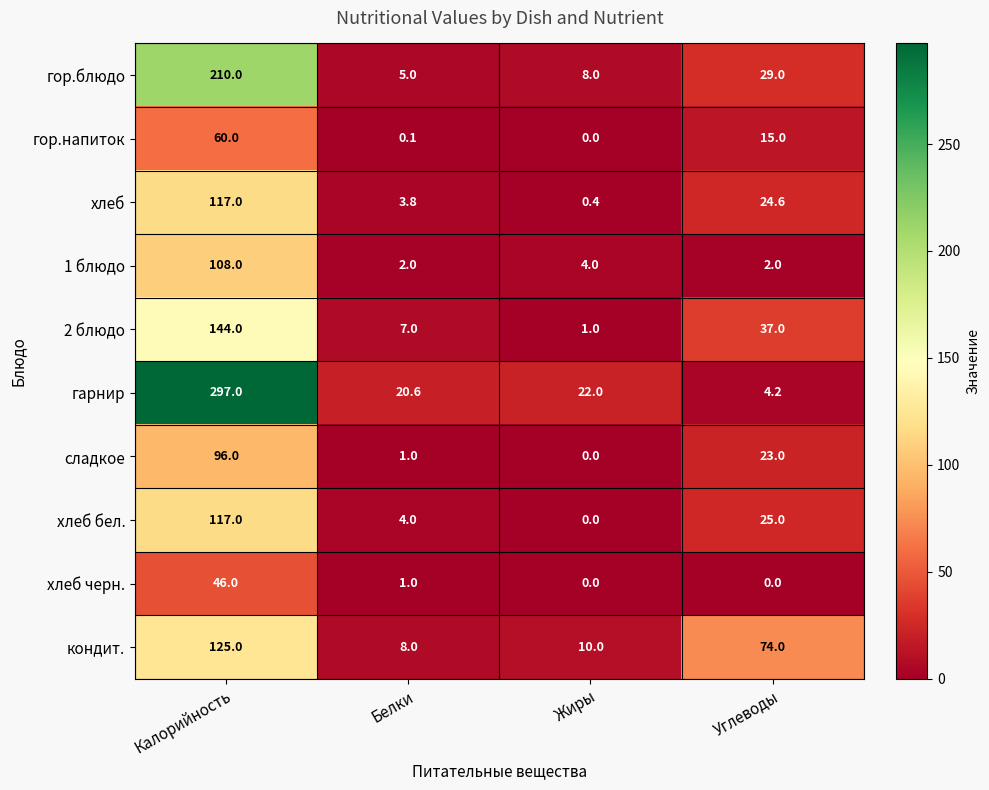

At which label is 2 блюдо closest to 72?

Углеводы